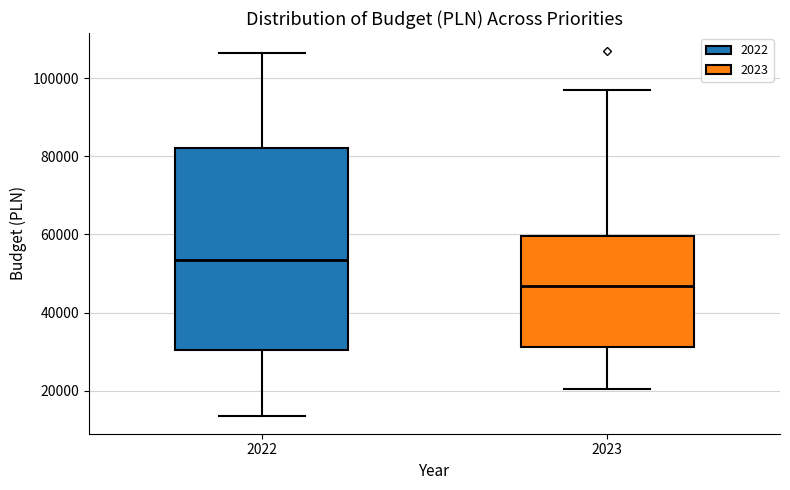

Reading left to right, read every box against the y-axis: the position of its median line, the range the box covers, and the ends of its whiskers. The values are not printed on the chart, so give them approximately, as read against the axis.

2022: median 54000, box 30000 to 82000, whiskers 14000 to 106000
2023: median 46000, box 32000 to 60000, whiskers 20000 to 96000